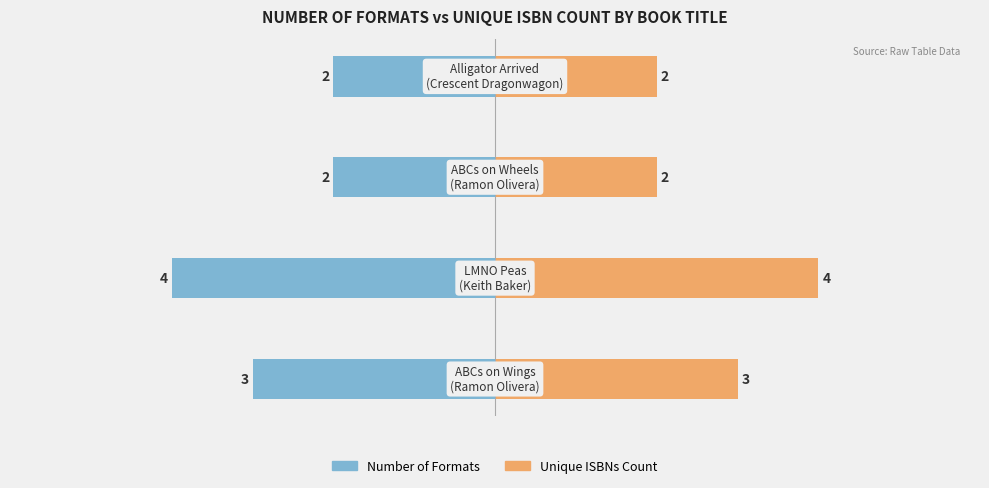

The value of Number of Formats at 1 is -1. True or false?

False